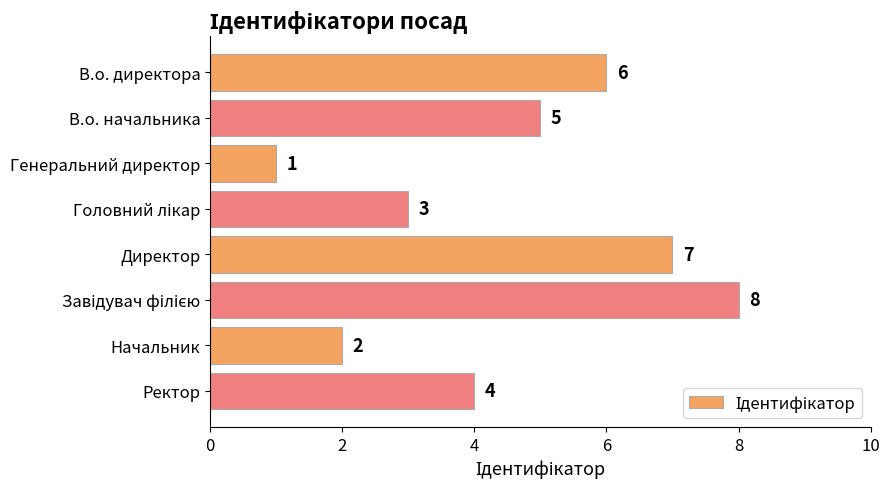

The value at Начальник is 2. True or false?

True